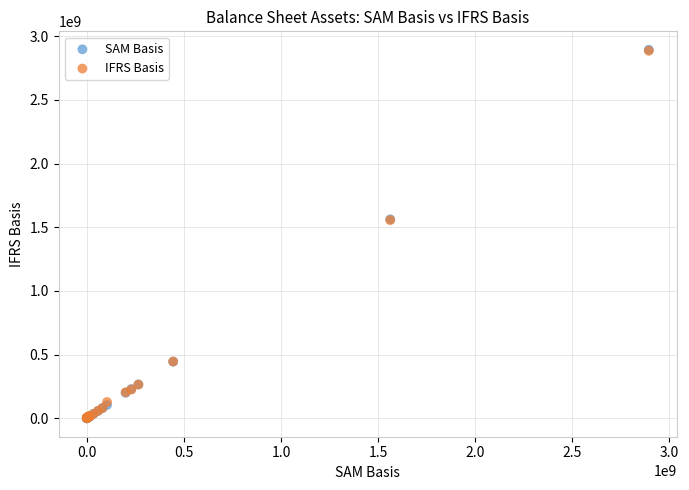

What are all the series names shown in the legend?

SAM Basis, IFRS Basis